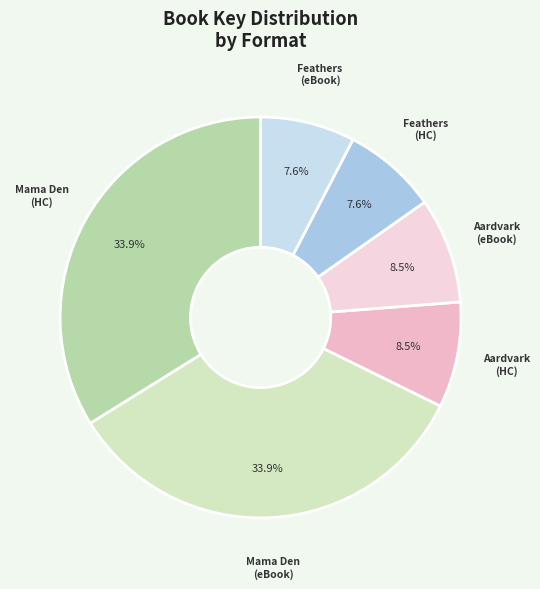

How many slices are in this pie chart?

6